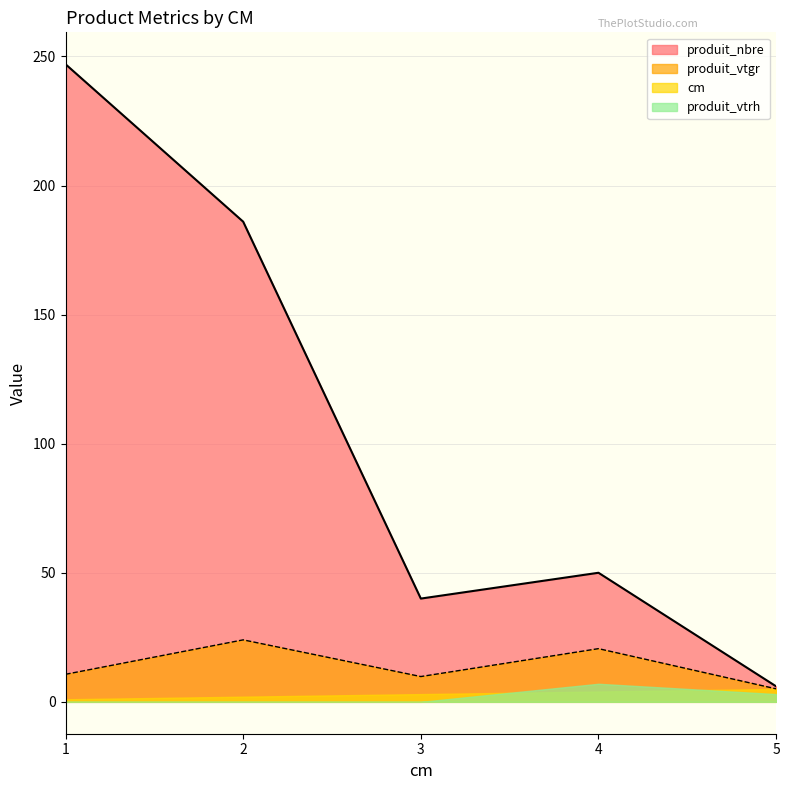

True or false: produit_nbre has a value of 6.0 at 5.

True